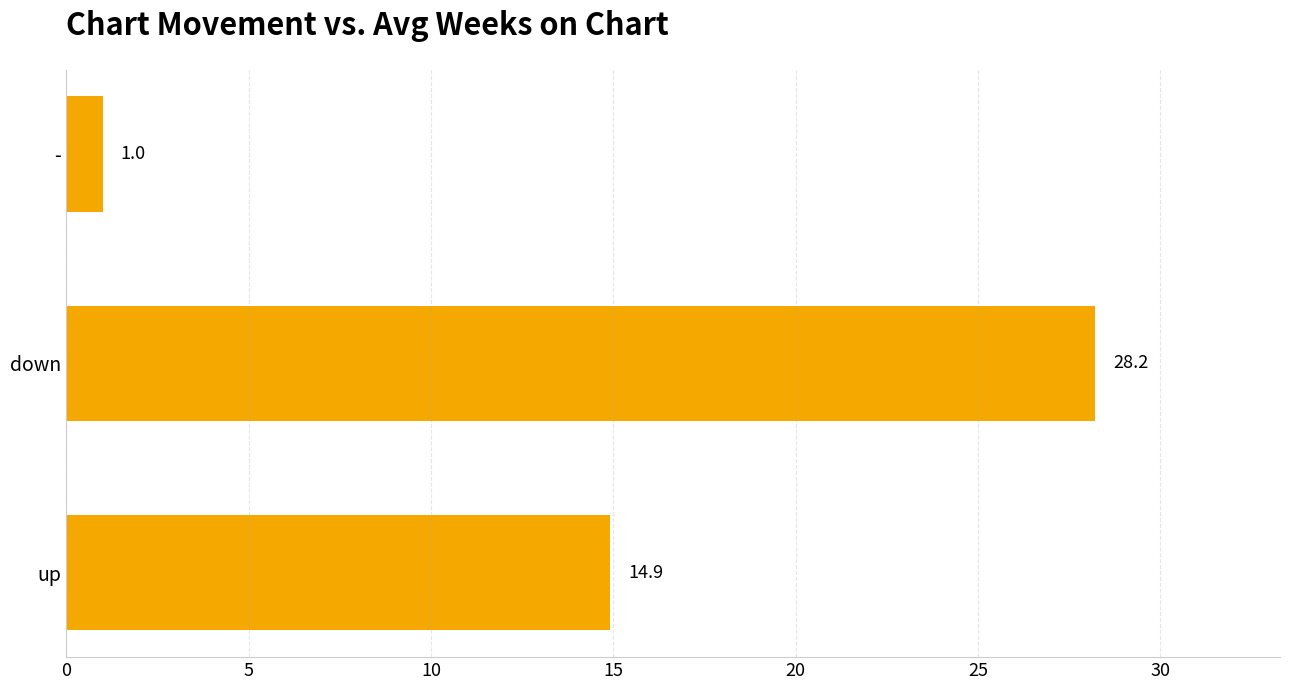

The value at down is 48.5. True or false?

False